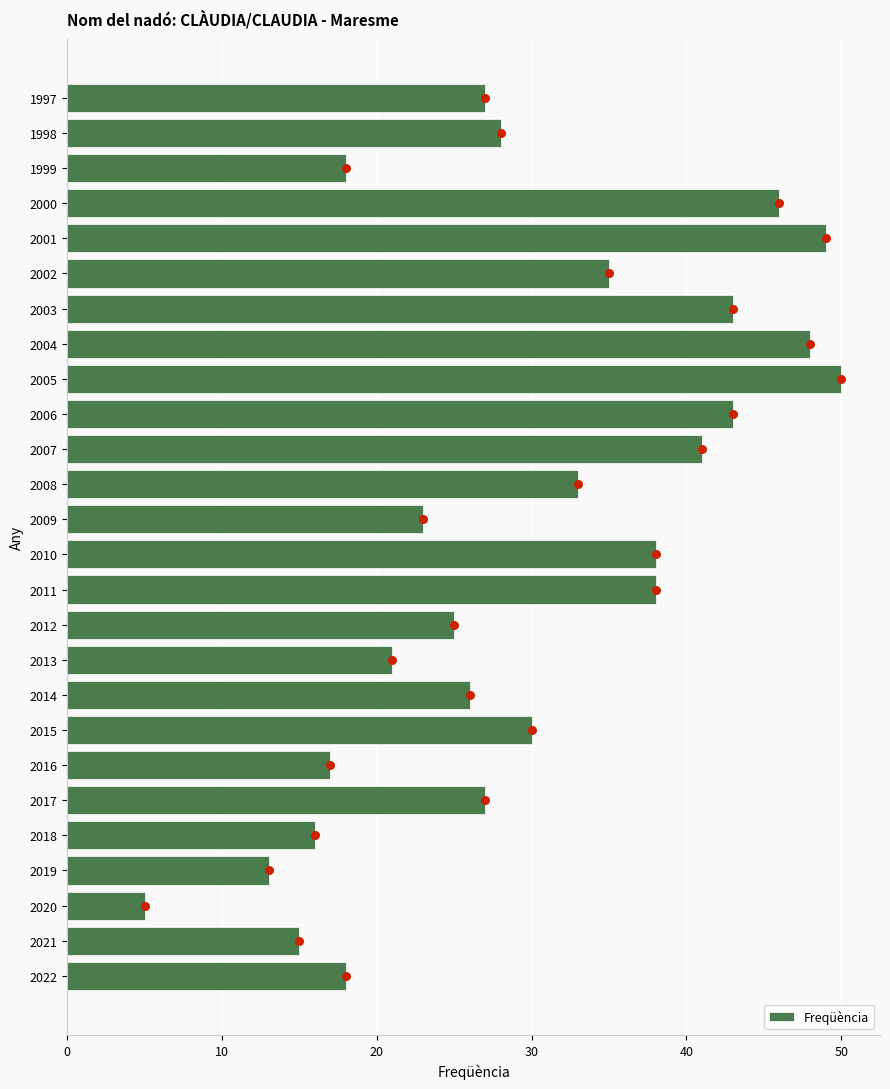

True or false: Freqüència has a value of 15 at 2021.

True